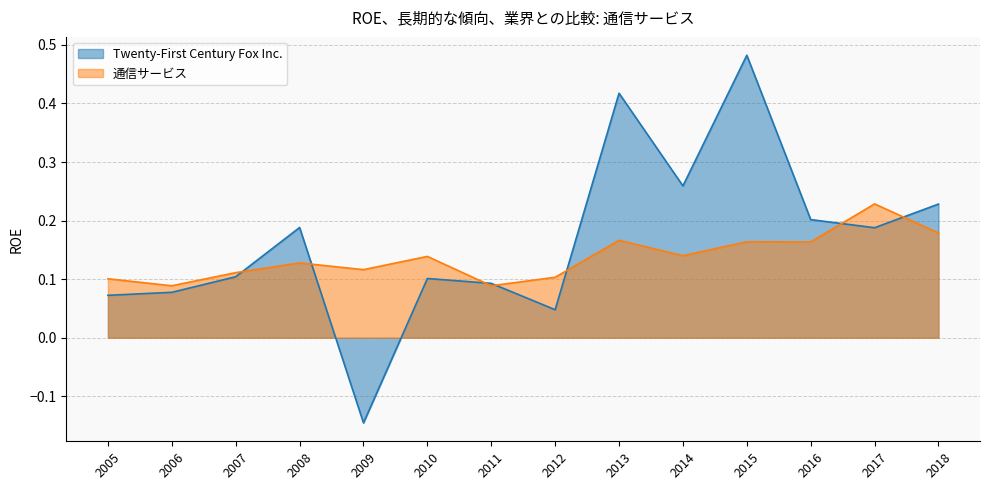

What is the value of the 通信サービス point at the 5th from the left?

0.1